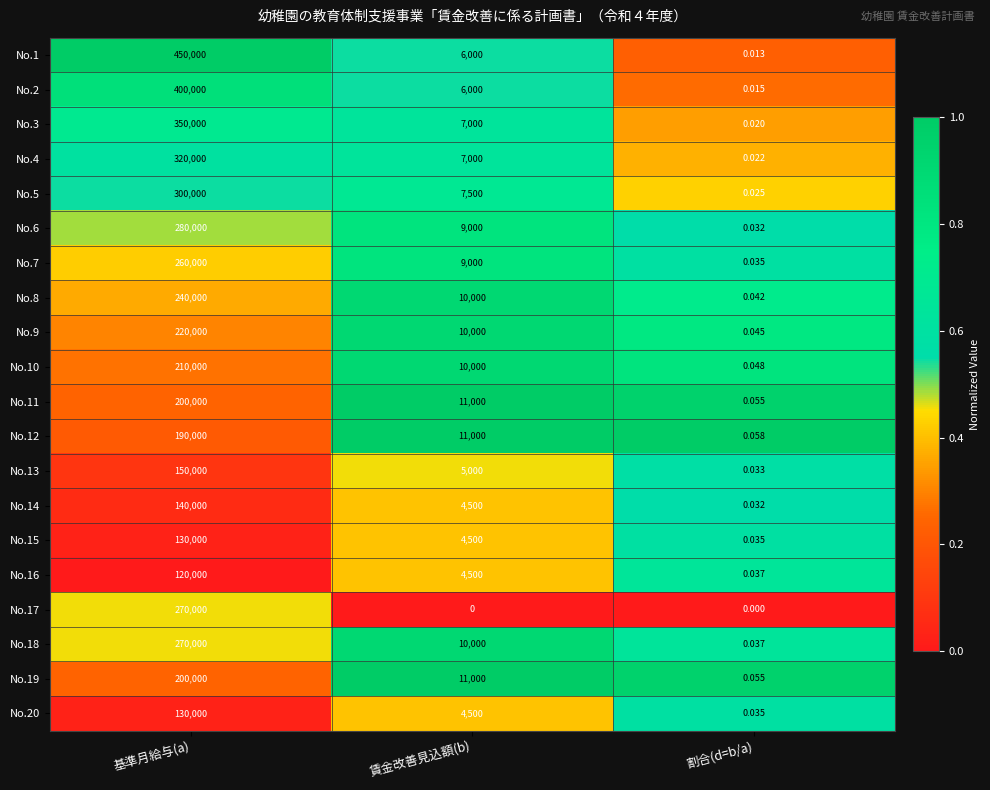

At which label does No.14 first exceed 4500?

基準月給与(a)